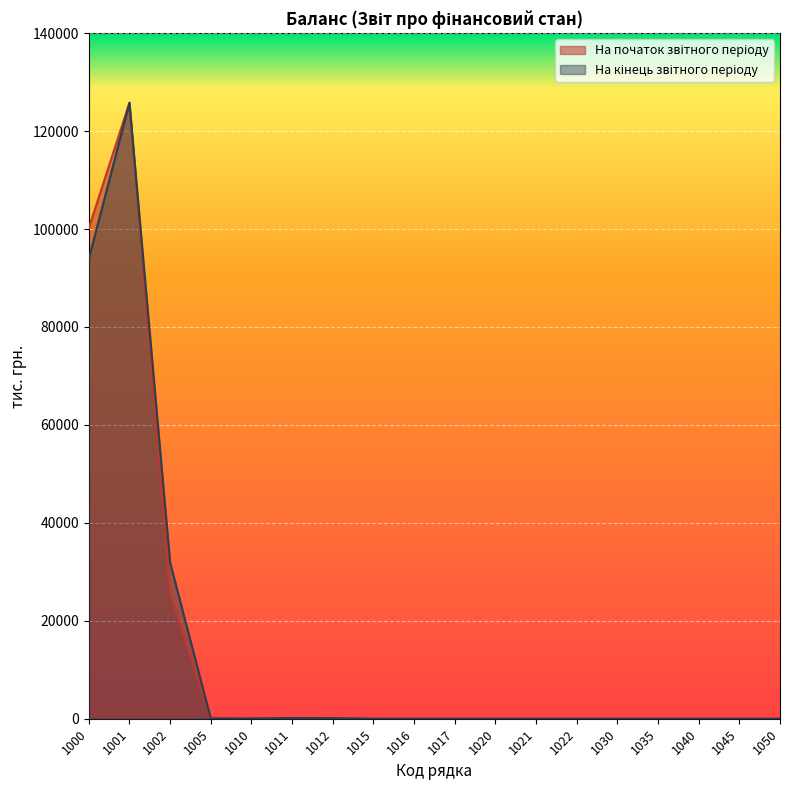

What is the average value of the На початок звітного періоду series?

13993